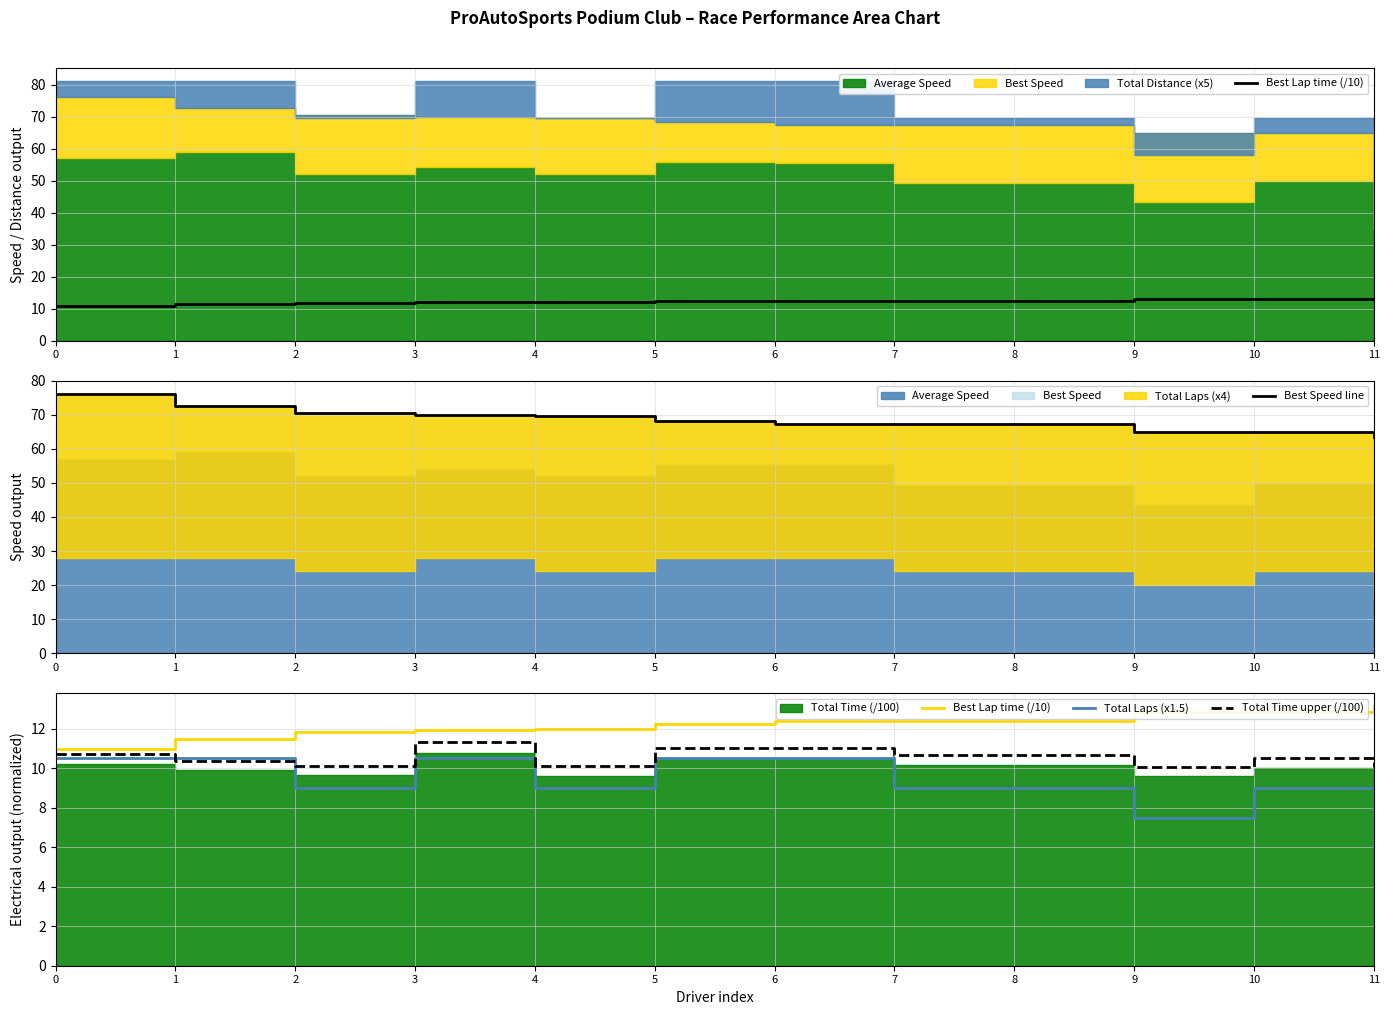

What is the value of the Best Lap time (/10) point at the 1st from the left?

11.0